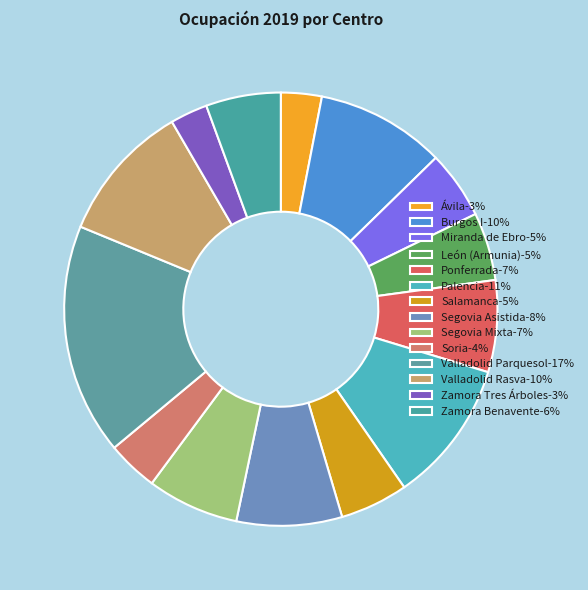

Do Salamanca and Palencia together represent more than half of the pie?

No